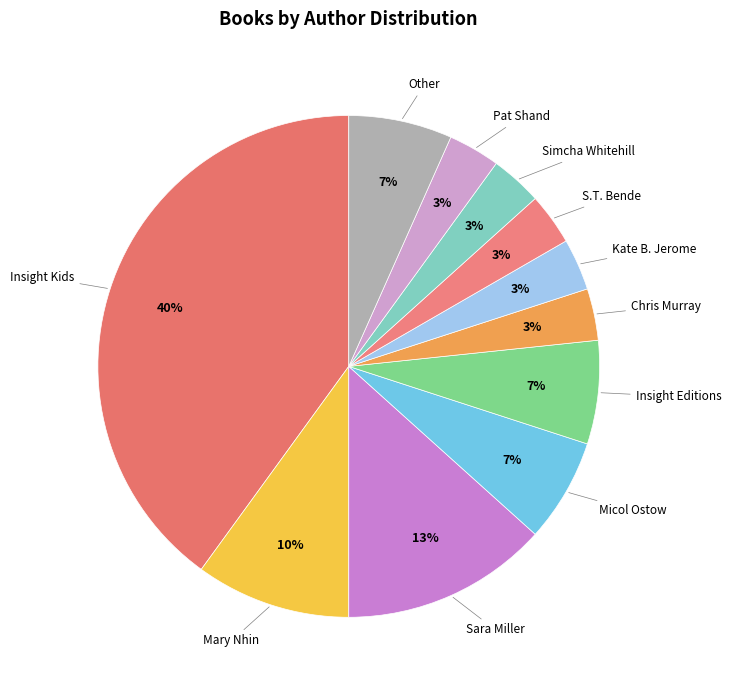

Between Sara Miller and Chris Murray, which is larger?

Sara Miller